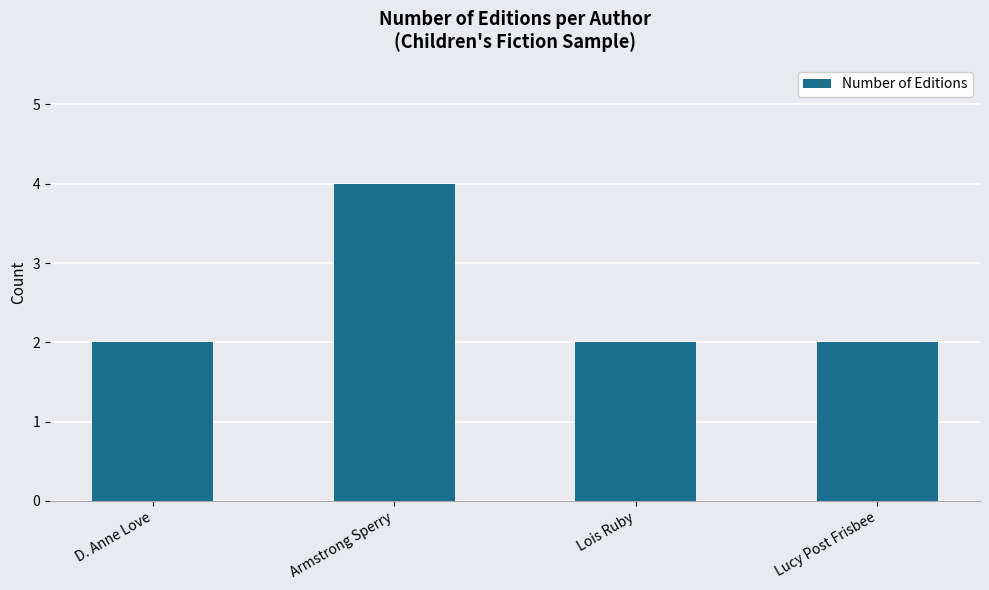

Which label corresponds to the largest value in the chart?

Armstrong Sperry